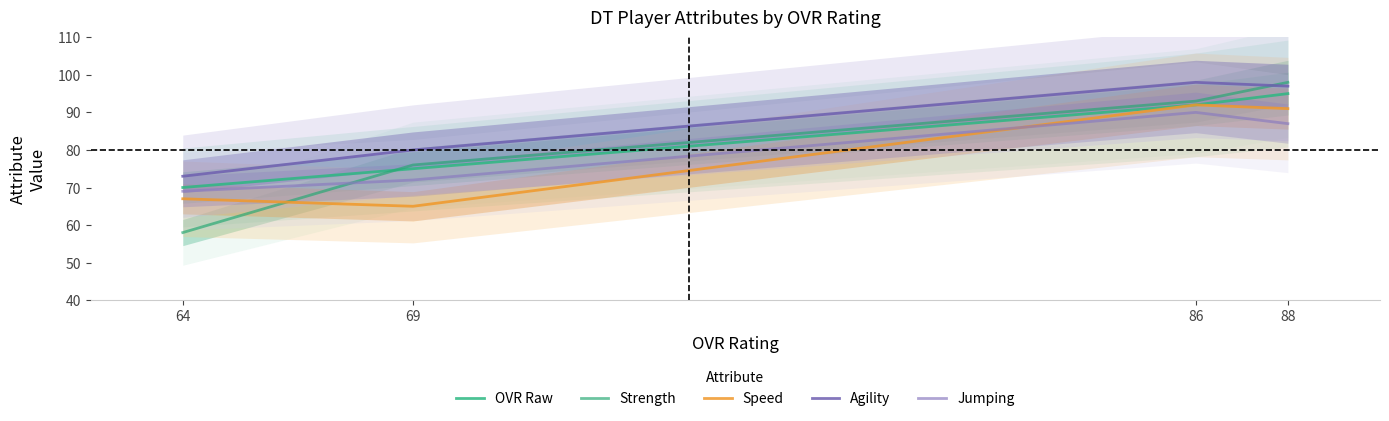

How many data points does each series have?

4